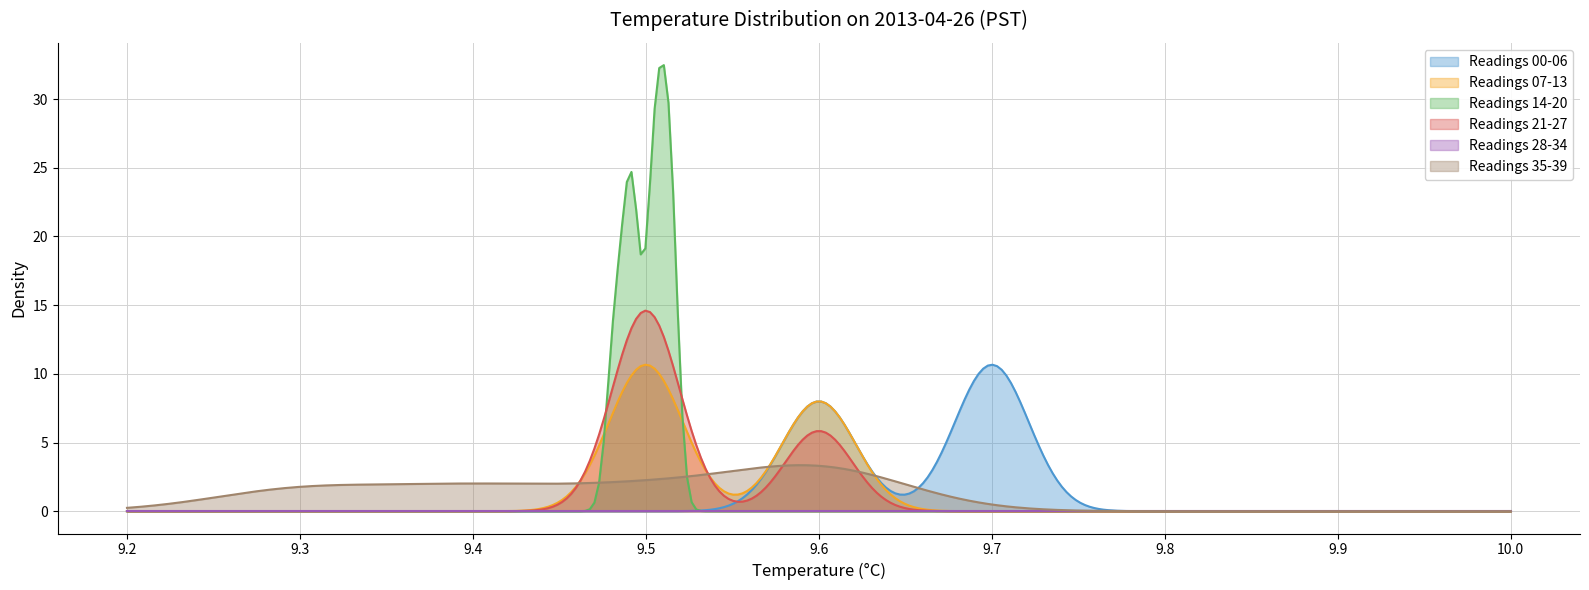

The value of Minute (0-39) at 19 is 9.6. True or false?

False